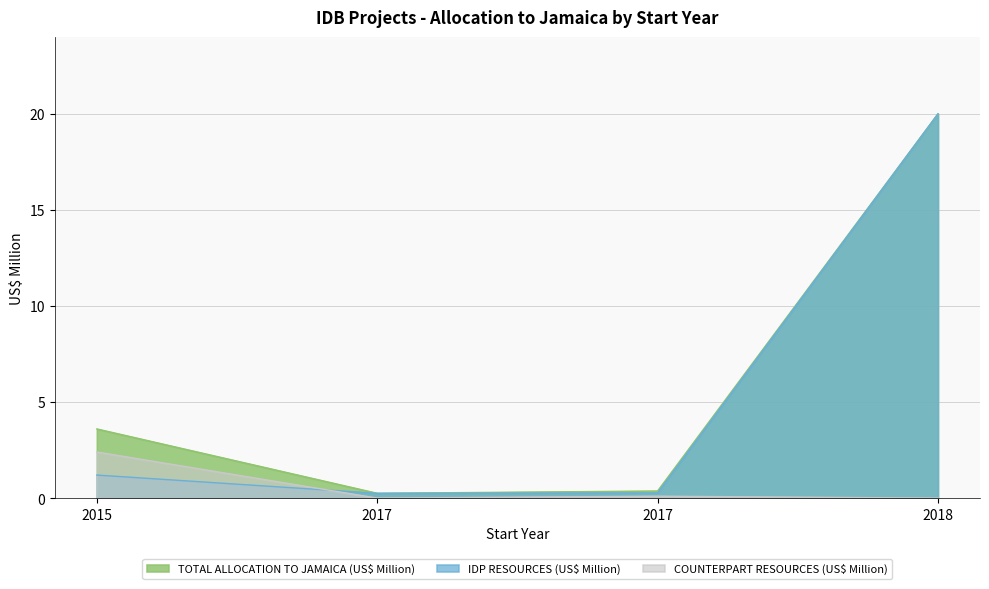

Which category has the lowest value in the IDP RESOURCES (US$ Million) series?

2017